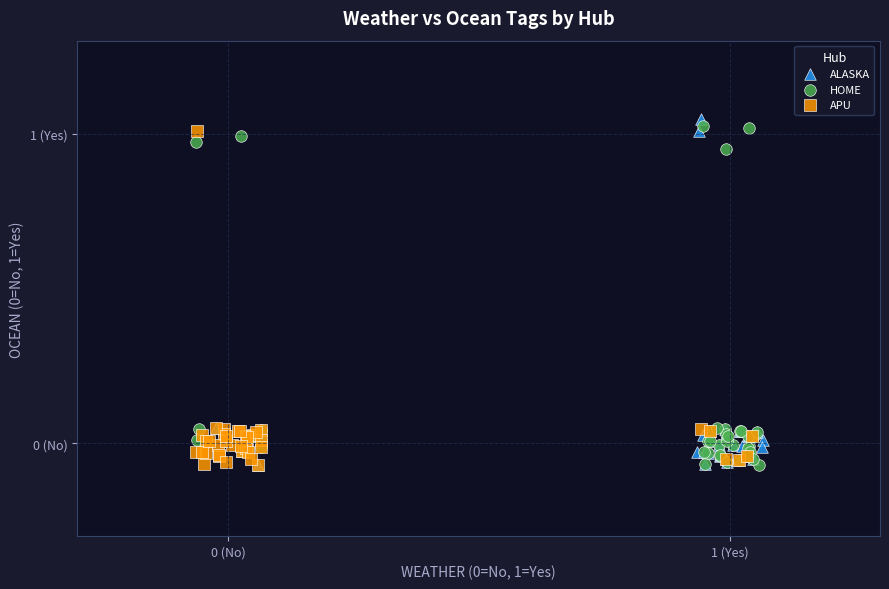

Which series reaches the maximum Y coordinate?

ALASKA